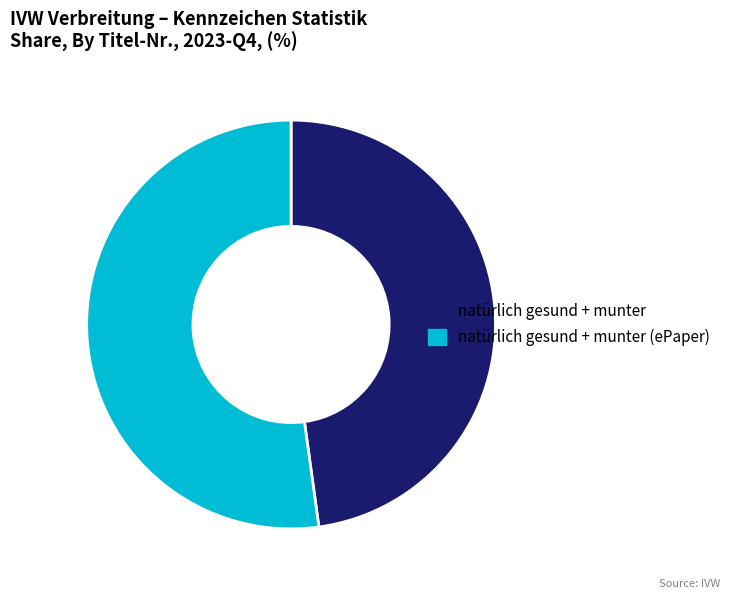

True or false: natürlich gesund + munter (ePaper) accounts for 57% of the total.

False